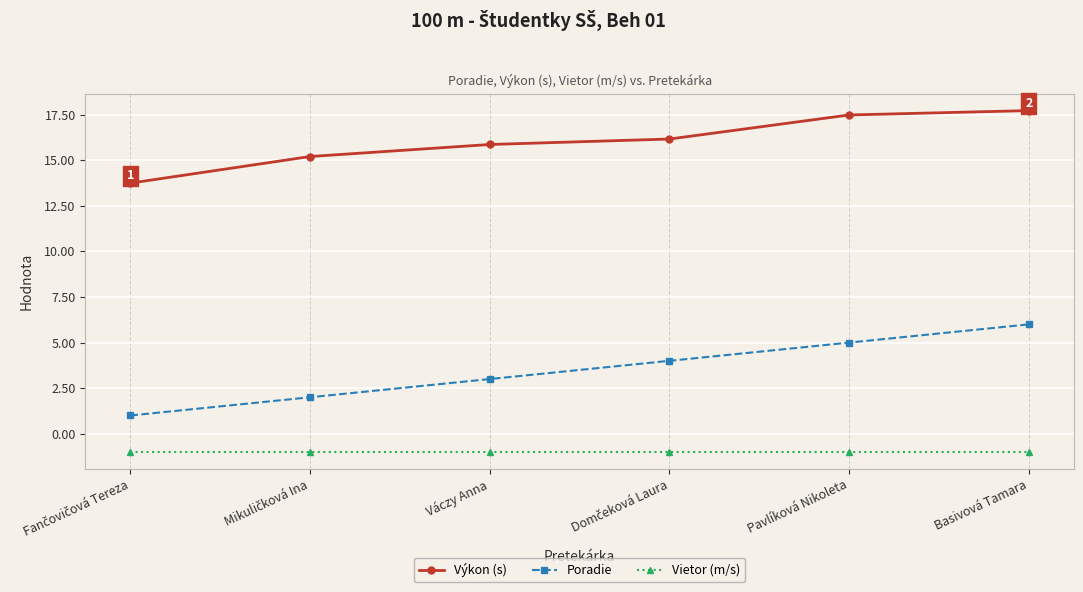

Which series has the largest range (max minus min)?

Poradie